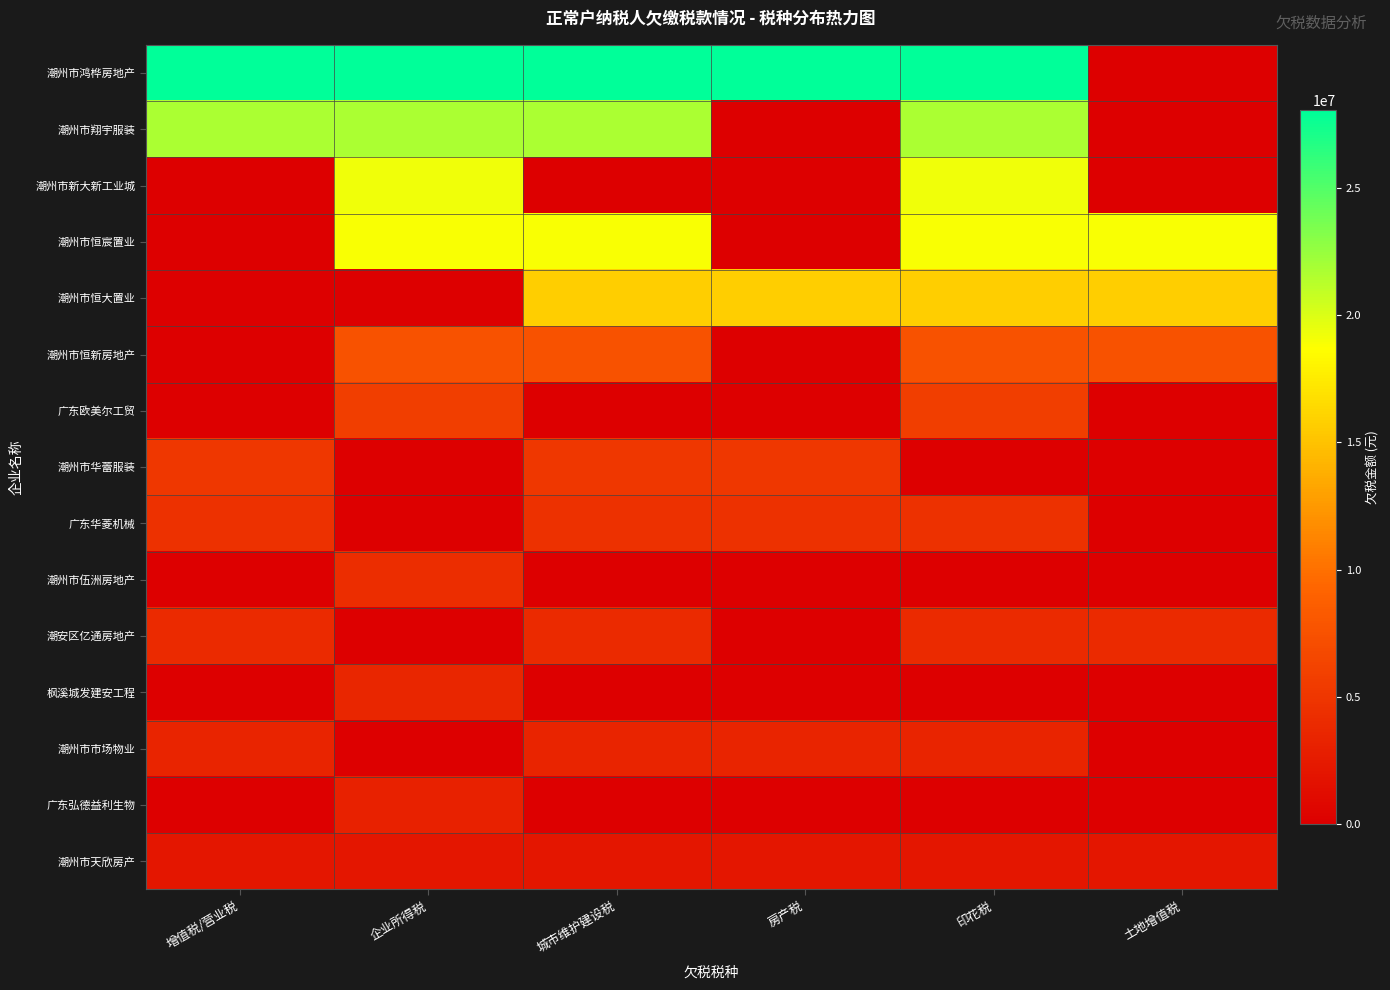

What is the total value across all series at 增值税/营业税?

68994391.2